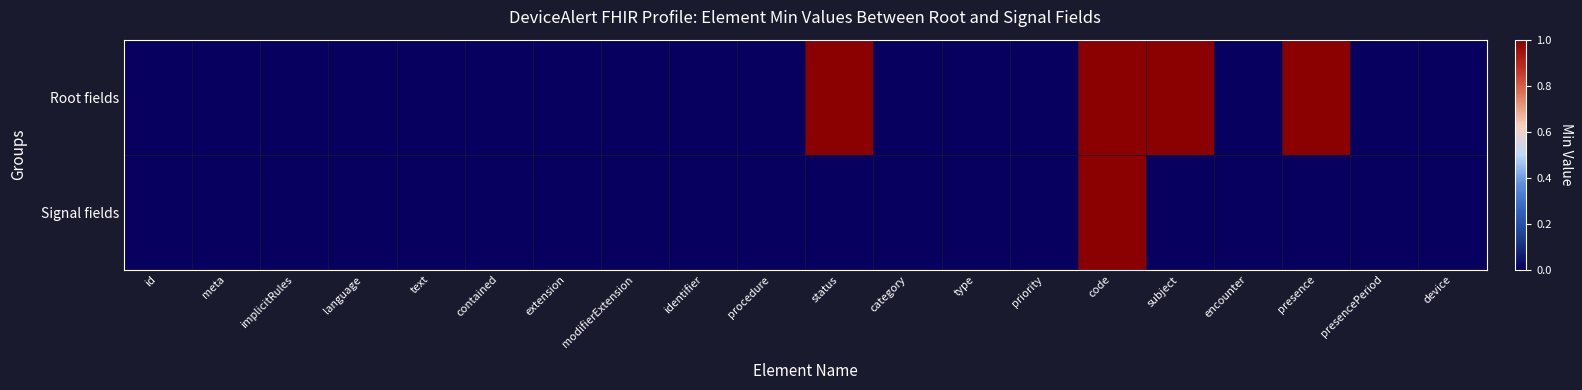

At how many categories does at least one series exceed 0?

4